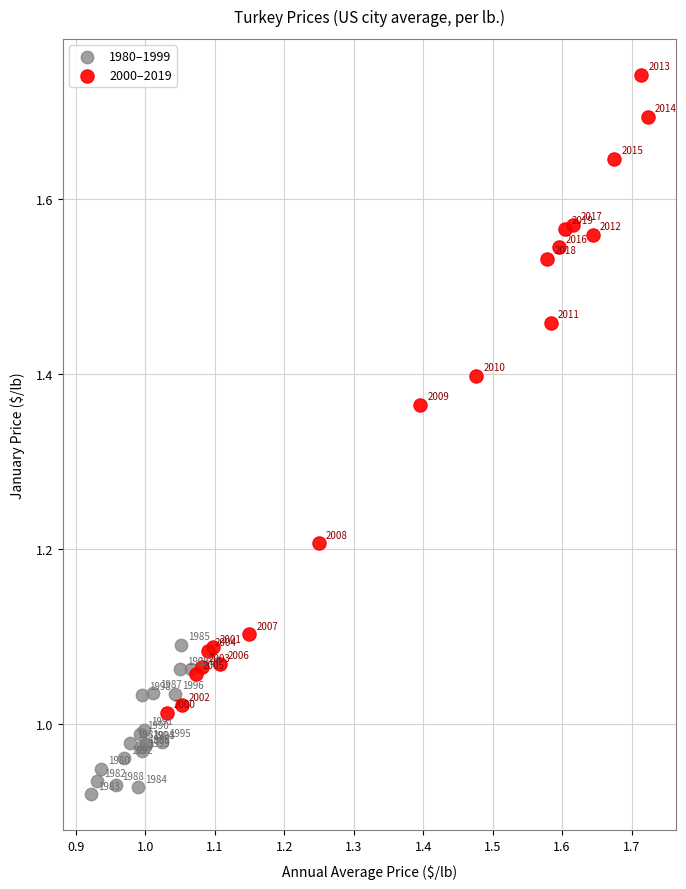

Which series has the largest Y range (max minus min)?

2000–2019